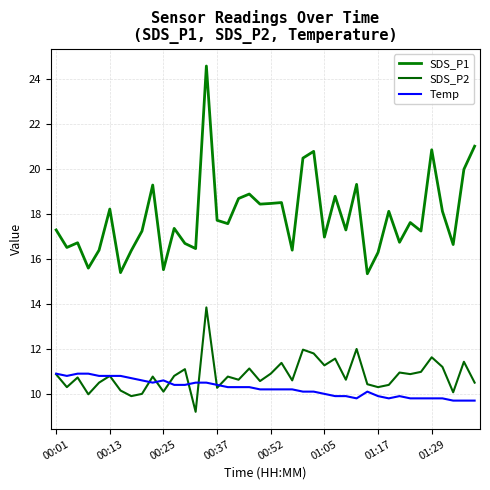

Does the chart display data point markers on the line(s)?

No